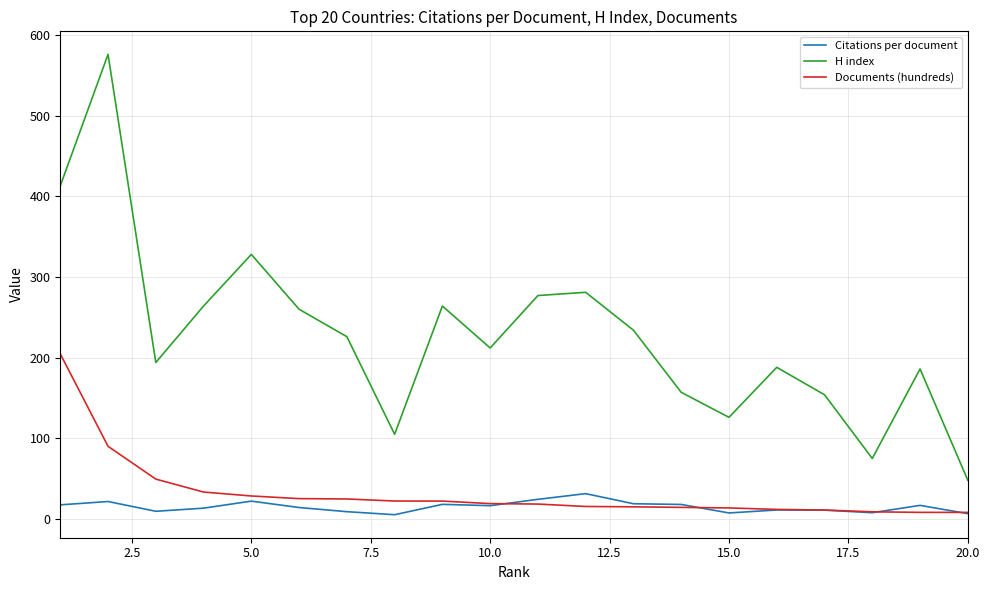

True or false: Citations per document and H index intersect in this chart.

False